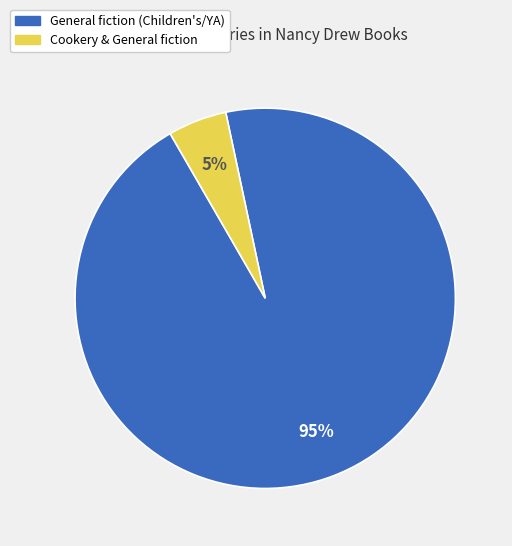

To the nearest percent, what is the average slice percentage?

50%